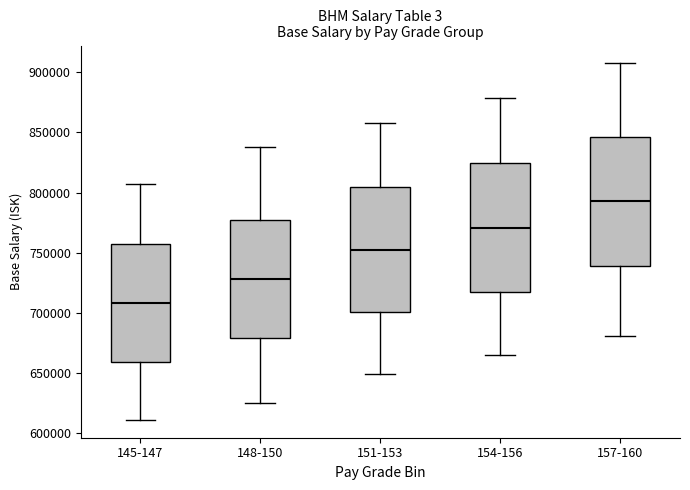

Reading left to right, read every box against the y-axis: the position of its median line, the range the box covers, and the ends of its whiskers. The values are not printed on the chart, so give them approximately, as read against the axis.

145-147: median 710000, box 660000 to 760000, whiskers 610000 to 805000
148-150: median 730000, box 680000 to 775000, whiskers 625000 to 840000
151-153: median 755000, box 700000 to 805000, whiskers 650000 to 860000
154-156: median 770000, box 720000 to 825000, whiskers 665000 to 880000
157-160: median 795000, box 740000 to 845000, whiskers 680000 to 905000